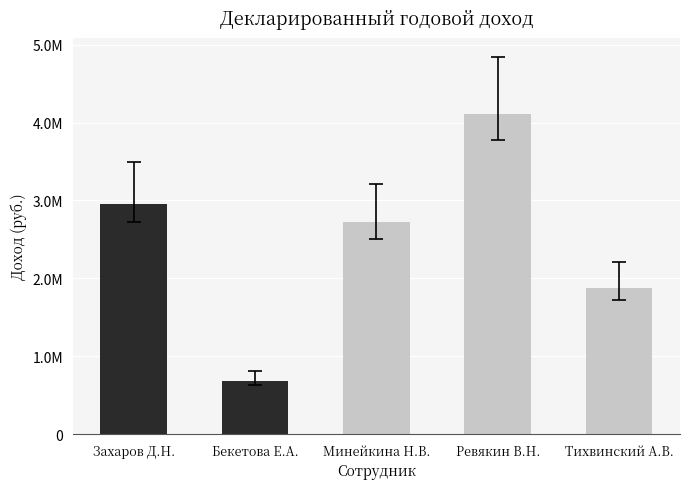

The value at Ревякин В.Н. is 2274720.3. True or false?

False